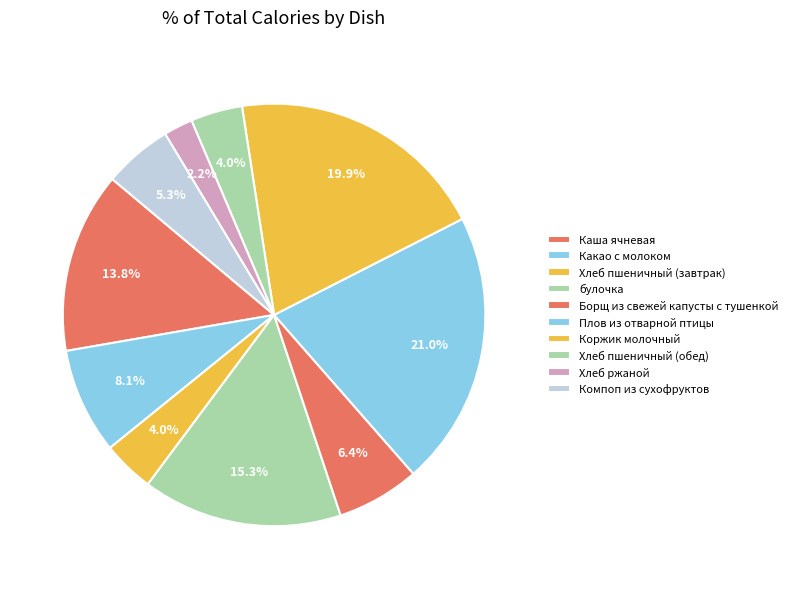

What is the ratio of the value at Борщ из свежей капусты с тушенкой to the value at Коржик молочный?

0.3